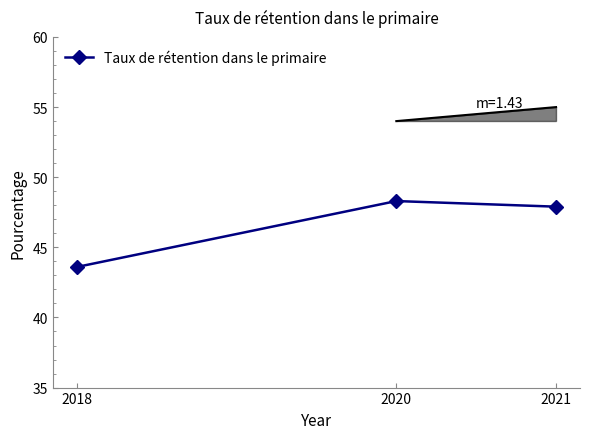

What is the difference between the maximum and minimum values?

4.7